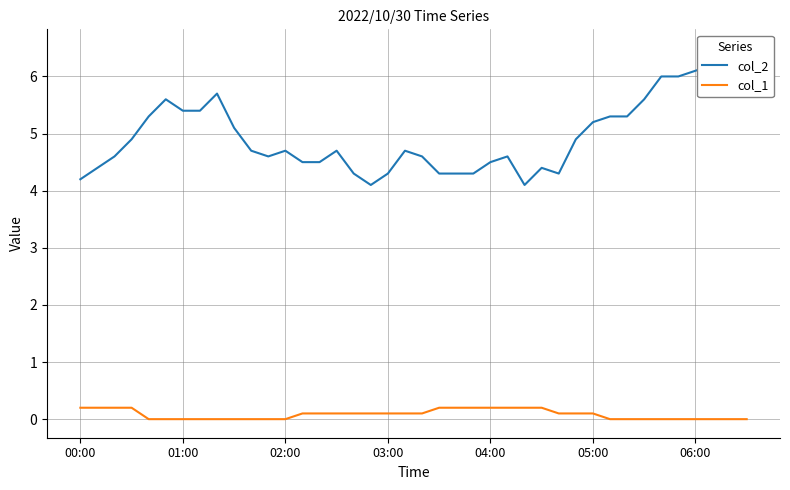

At which category is the sum across all series the highest?

39